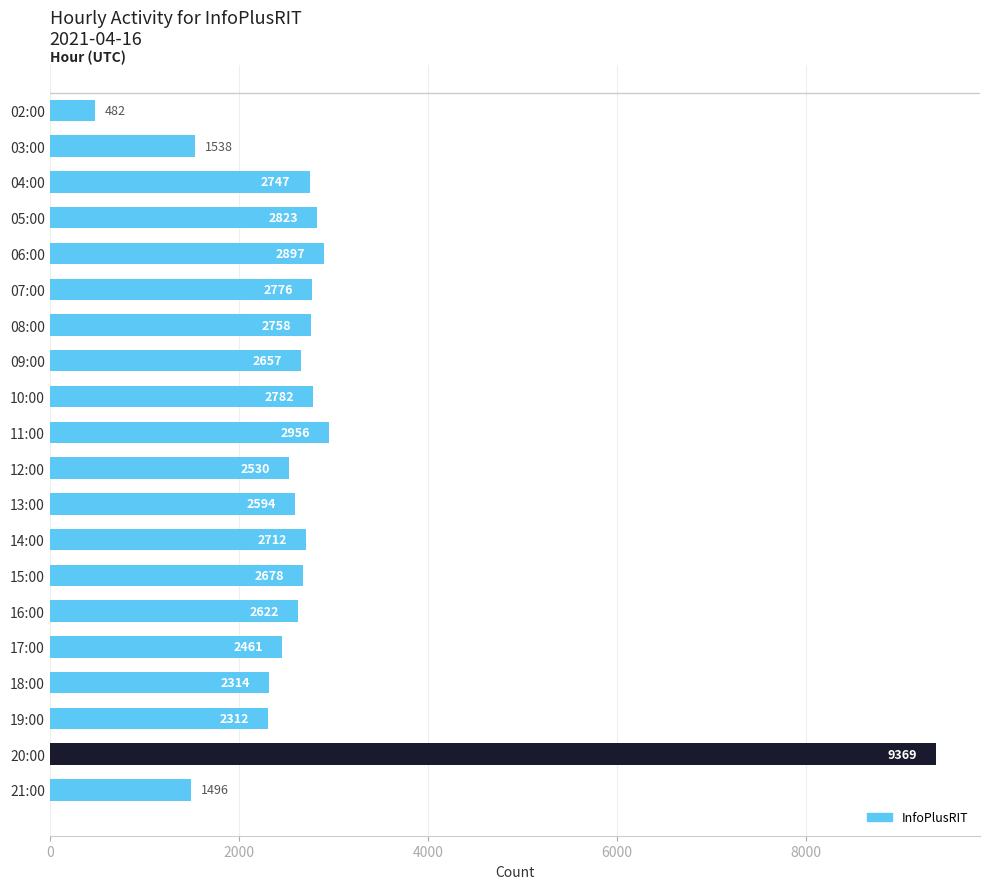

Reading bottom to top, what are all the values shown in this chart?

21:00=1496	20:00=9369	19:00=2312	18:00=2314	17:00=2461	16:00=2622	15:00=2678	14:00=2712	13:00=2594	12:00=2530	11:00=2956	10:00=2782	09:00=2657	08:00=2758	07:00=2776	06:00=2897	05:00=2823	04:00=2747	03:00=1538	02:00=482